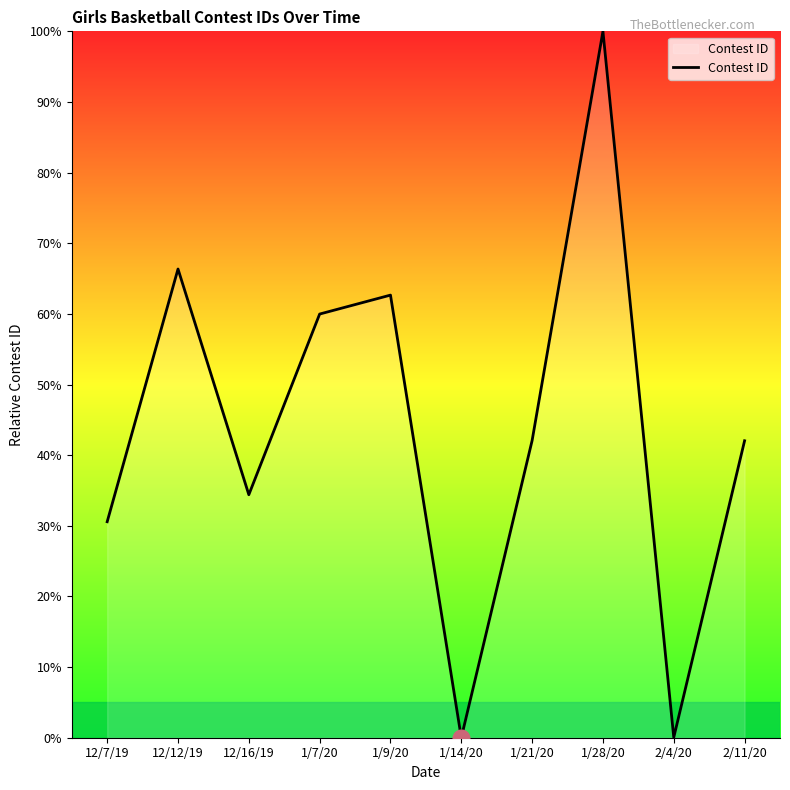

At which category does the chart reach its peak across all series?

1/28/20